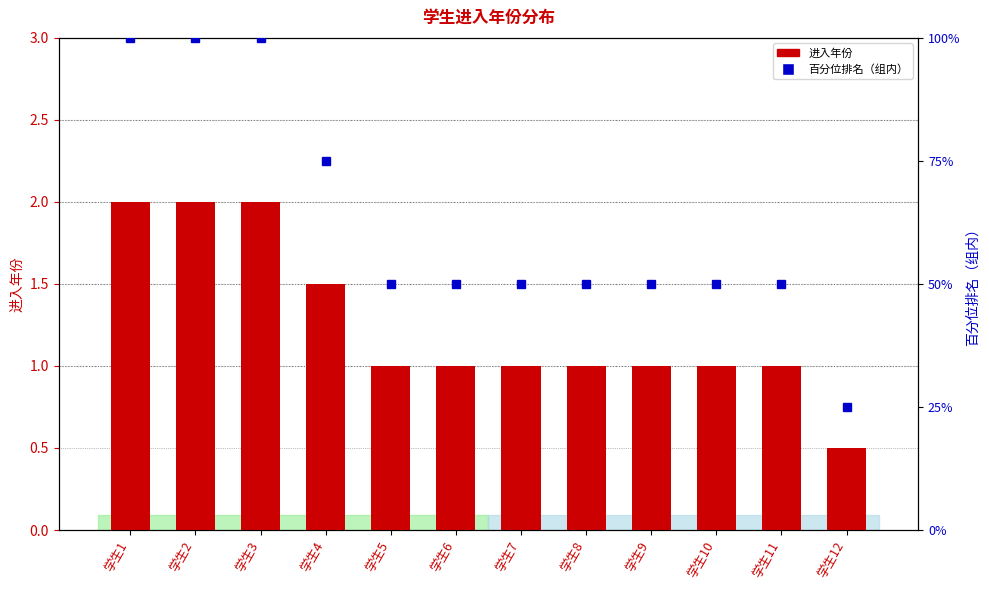

Reading left to right, extract all data points from this chart.

进入年份: 2.0	2.0	2.0	1.5	1.0	1.0	1.0	1.0	1.0	1.0	1.0	0.5
百分位排名: 100.0	100.0	100.0	75.0	50.0	50.0	50.0	50.0	50.0	50.0	50.0	25.0